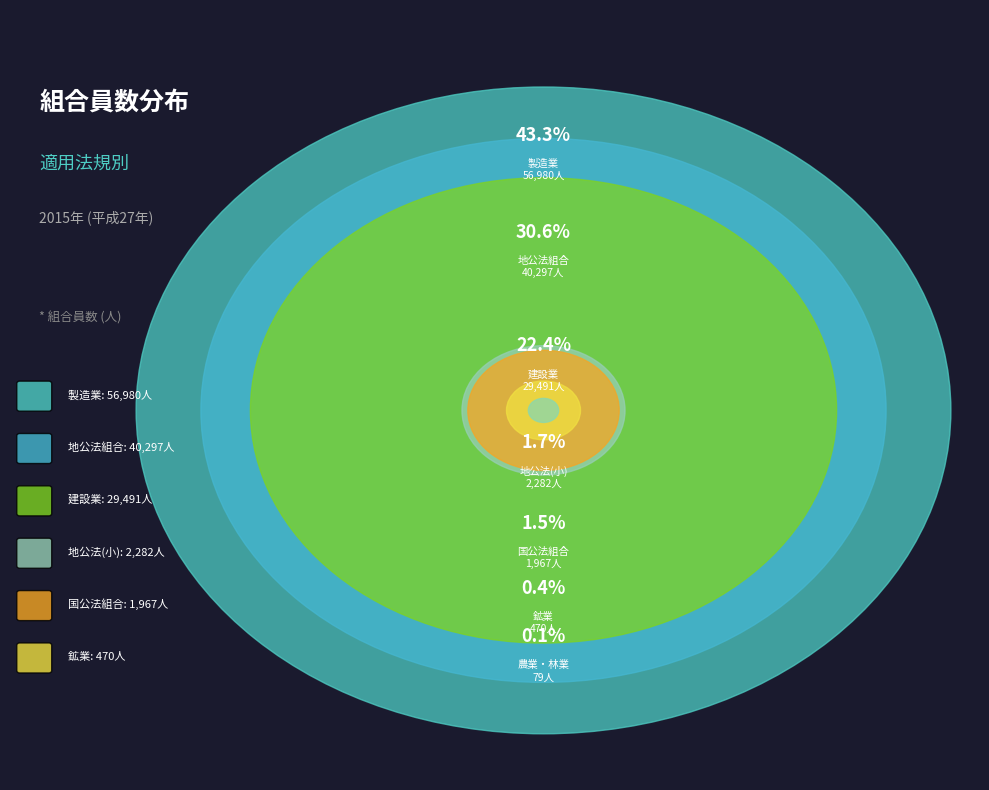

Count the number of slices in the pie.

7